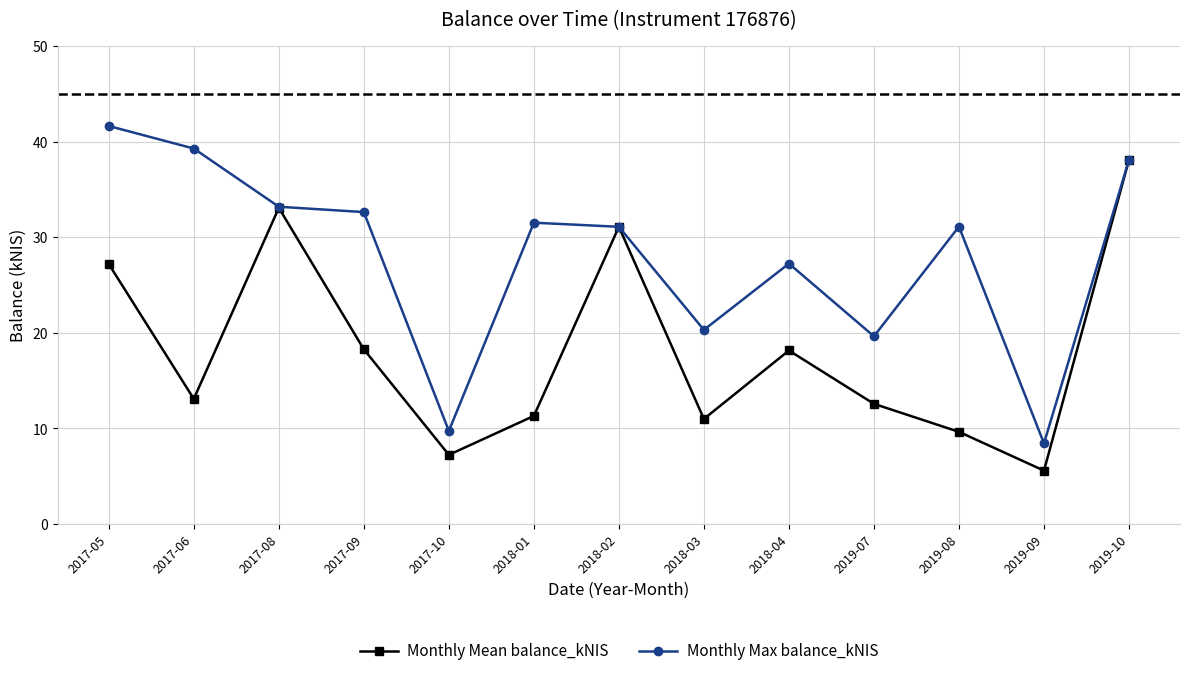

At which label is Monthly Max balance_kNIS closest to 25?

2018-04